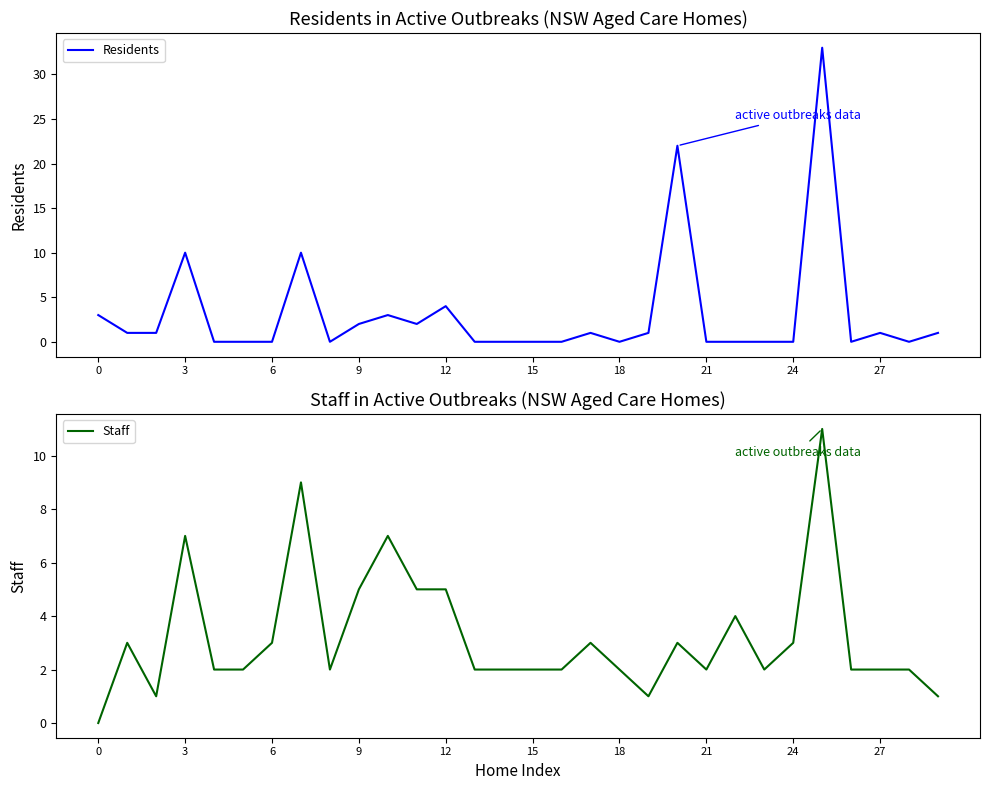

What is the approximate value of Staff at 24?

3